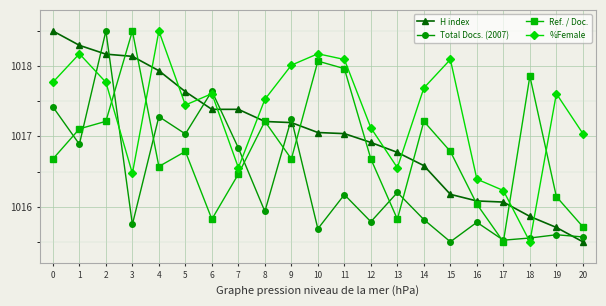

Rank the series by their average value, from lowest to highest.

Total Docs. (2007), Ref. / Doc., H index, %Female